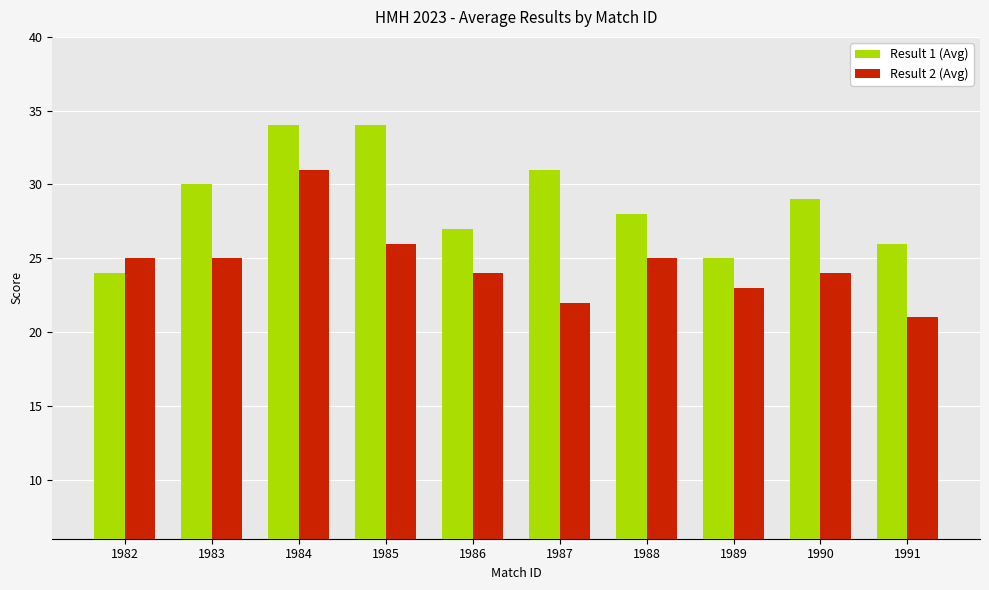

What is the spread (max minus min) of values at 1982?

1